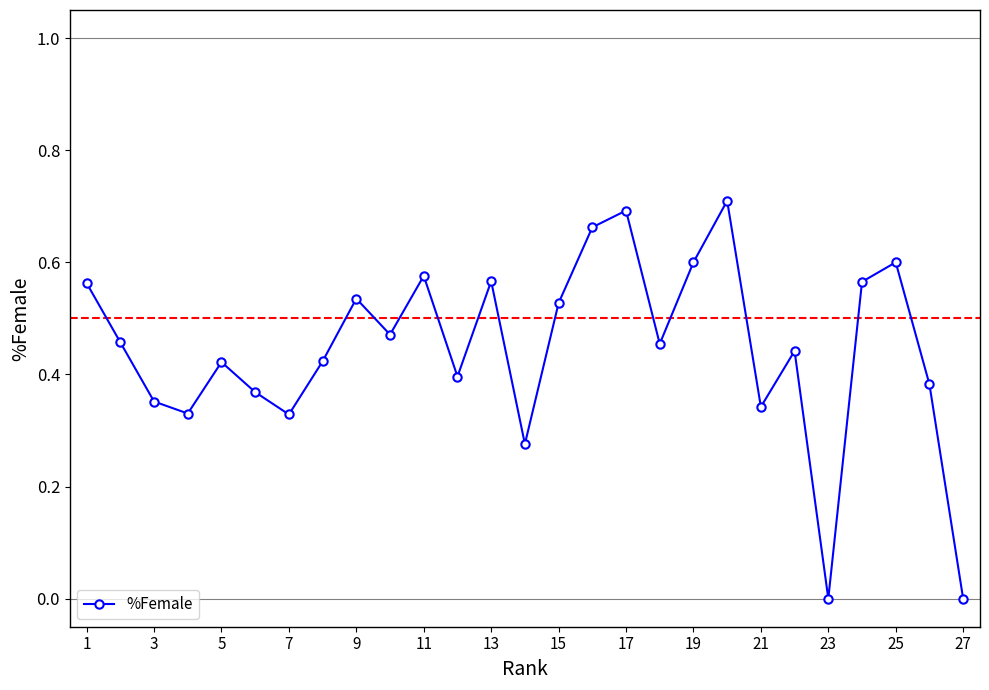

How many data points does each series have?

27